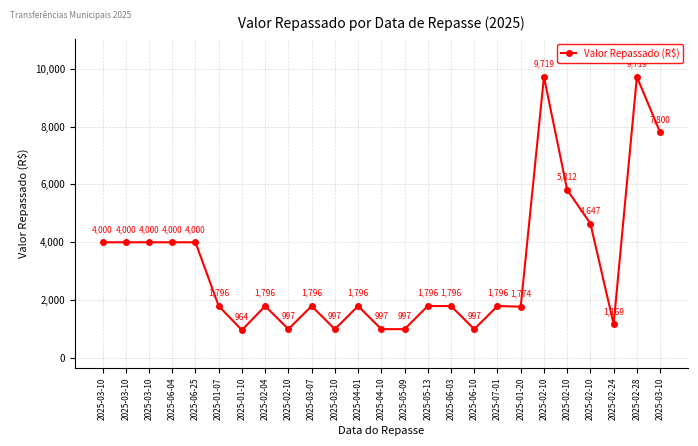

Reading left to right, extract all data points from this chart.

2025-03-10=4000.0	2025-03-10=4000.0	2025-03-10=4000.0	2025-06-04=4000.0	2025-06-25=4000.0	2025-01-07=1796.4	2025-01-10=964.0	2025-02-04=1796.4	2025-02-10=997.0	2025-03-07=1796.4	2025-03-10=997.0	2025-04-01=1796.4	2025-04-10=997.4	2025-05-09=997.0	2025-05-13=1796.4	2025-06-03=1796.4	2025-06-10=997.0	2025-07-01=1796.4	2025-01-20=1774.4	2025-02-10=9719.0	2025-02-10=5812.5	2025-02-10=4647.0	2025-02-24=1168.7	2025-02-28=9719.0	2025-03-10=7799.7